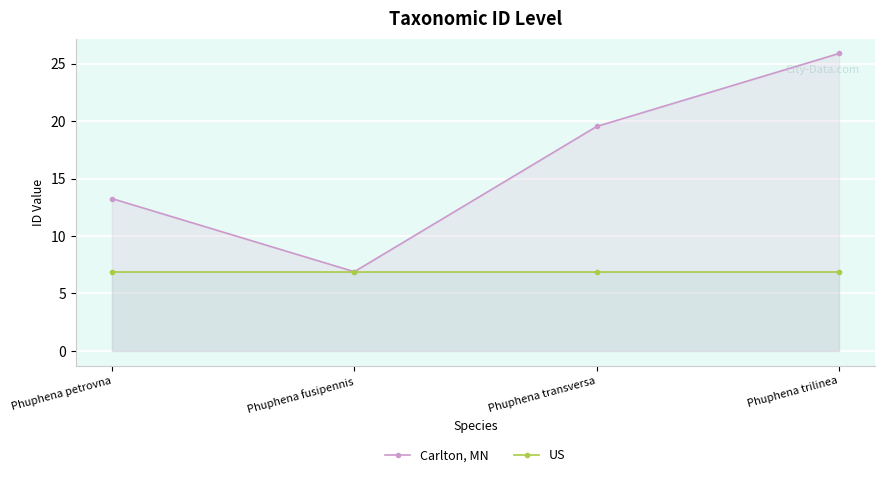

At which category is the sum across all series the highest?

Phuphena trilinea